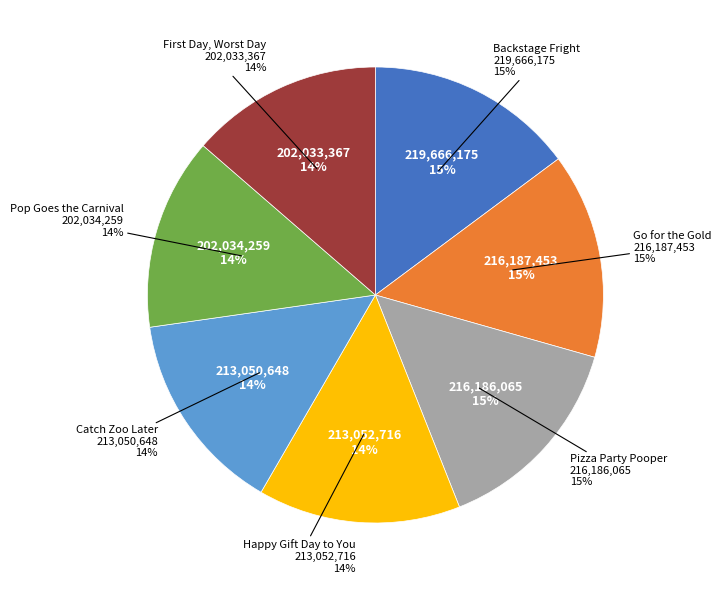

Between Pop Goes the Carnival and Catch Zoo Later, which is larger?

Catch Zoo Later